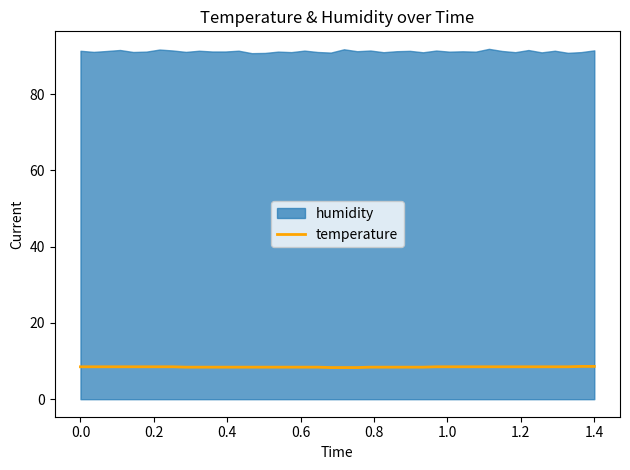

What is the lowest value of the temperature series?

8.3